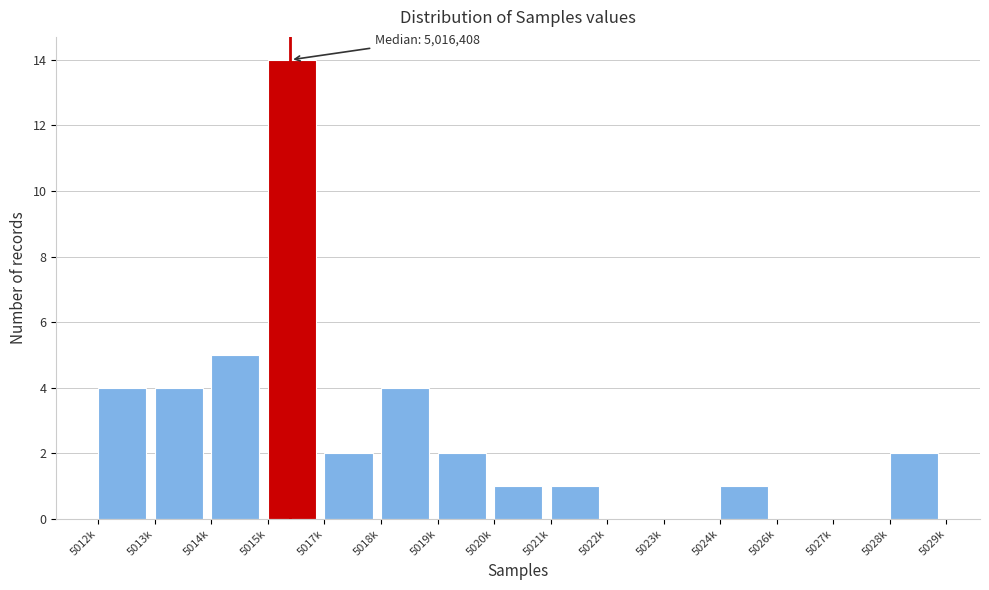

Reading left to right, what are all the values shown in this chart?

5012k=4	5013k=4	5014k=5	5015k=14	5017k=2	5018k=4	5019k=2	5020k=1	5021k=1	5022k=0	5023k=0	5024k=1	5026k=0	5027k=0	5028k=2